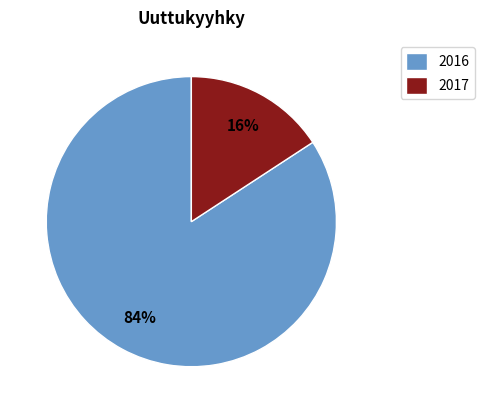

What is the majority slice?

2016